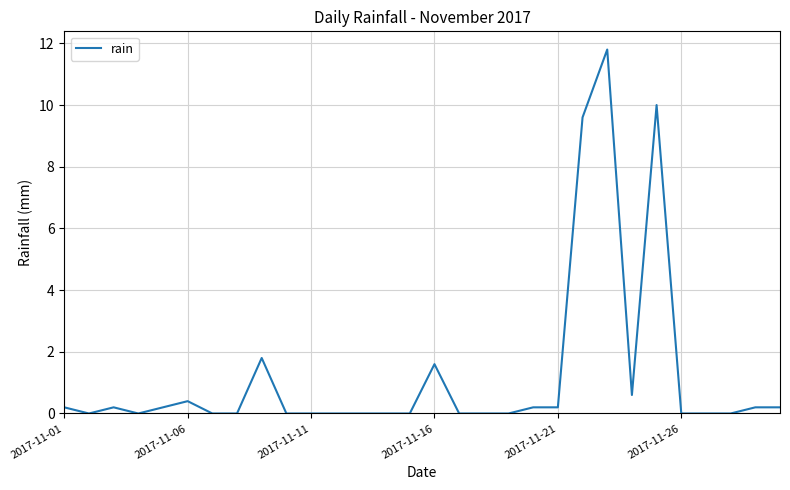

What is the greatest value displayed?

11.8